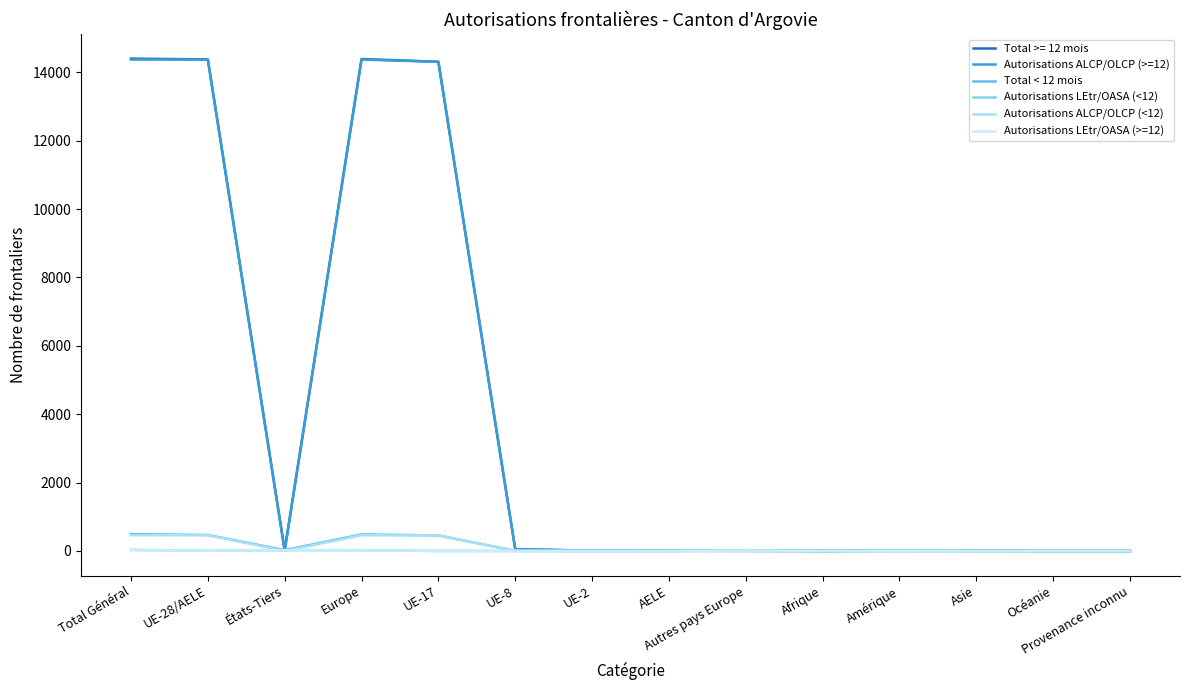

What is the label of the 5th point from the right?

Afrique